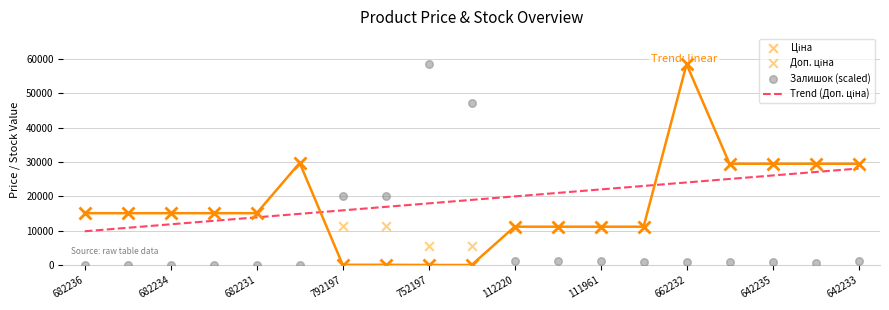

Which series contains the highest Y value?

Ціна